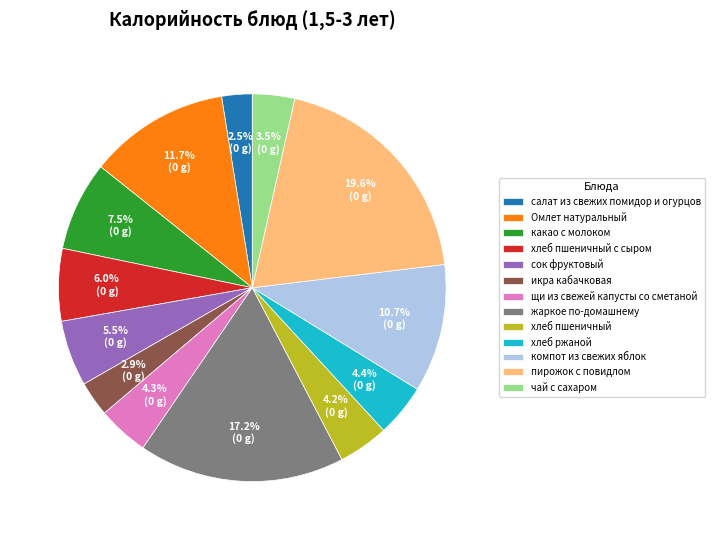

Combined, do пирожок с повидлом and чай с сахаром account for over 50%?

No